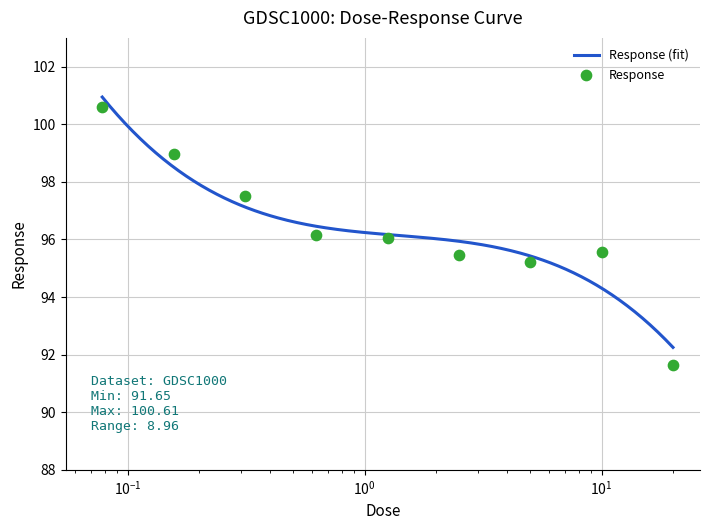

Between 0.625 and 10.0, which is larger?

0.625